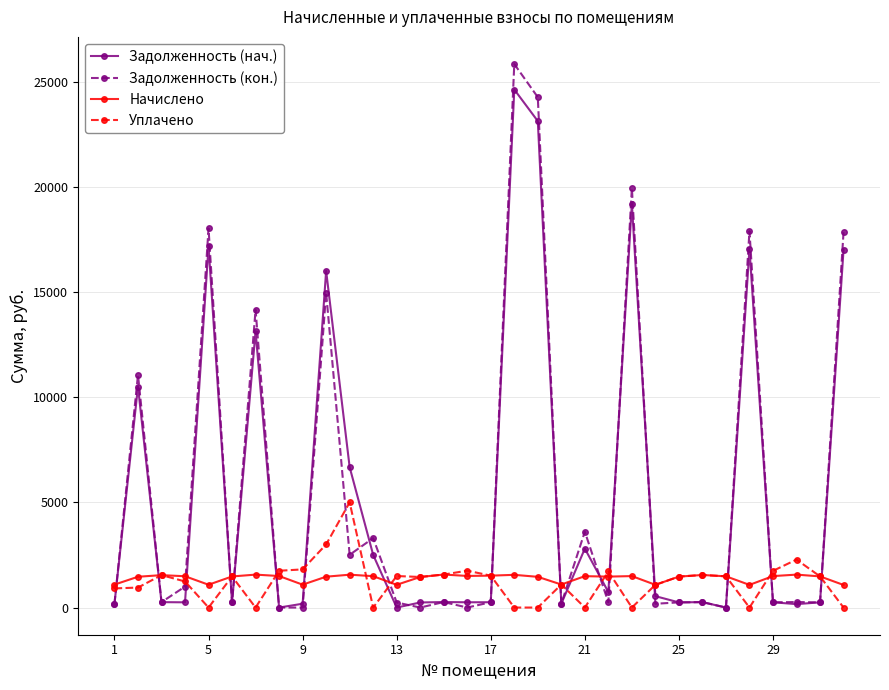

How many lines are shown in the chart?

4